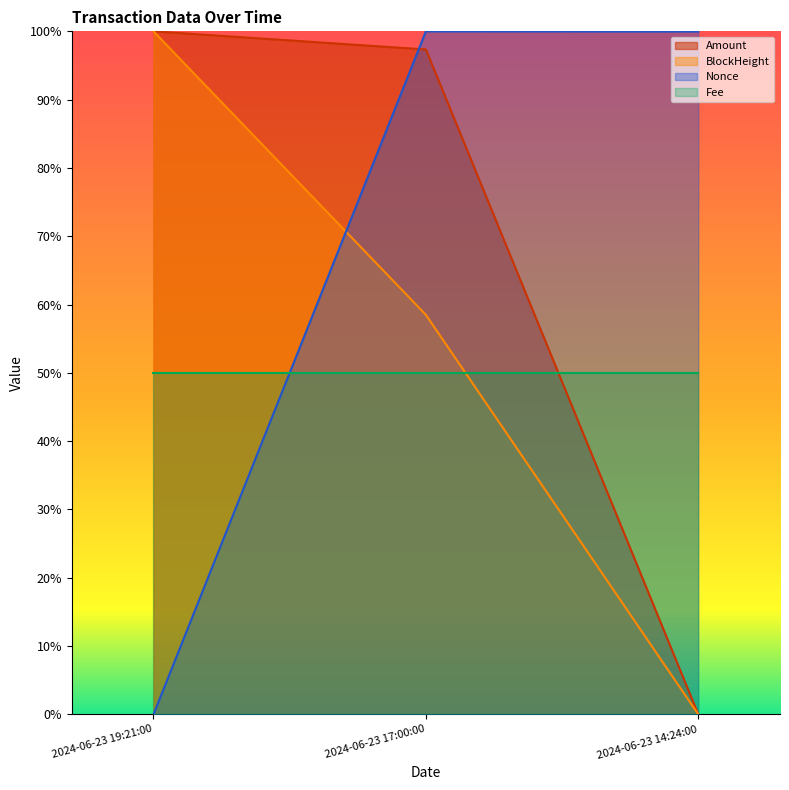

Which series changed the most between 2024-06-23 17:00:00 and 2024-06-23 14:24:00?

Amount